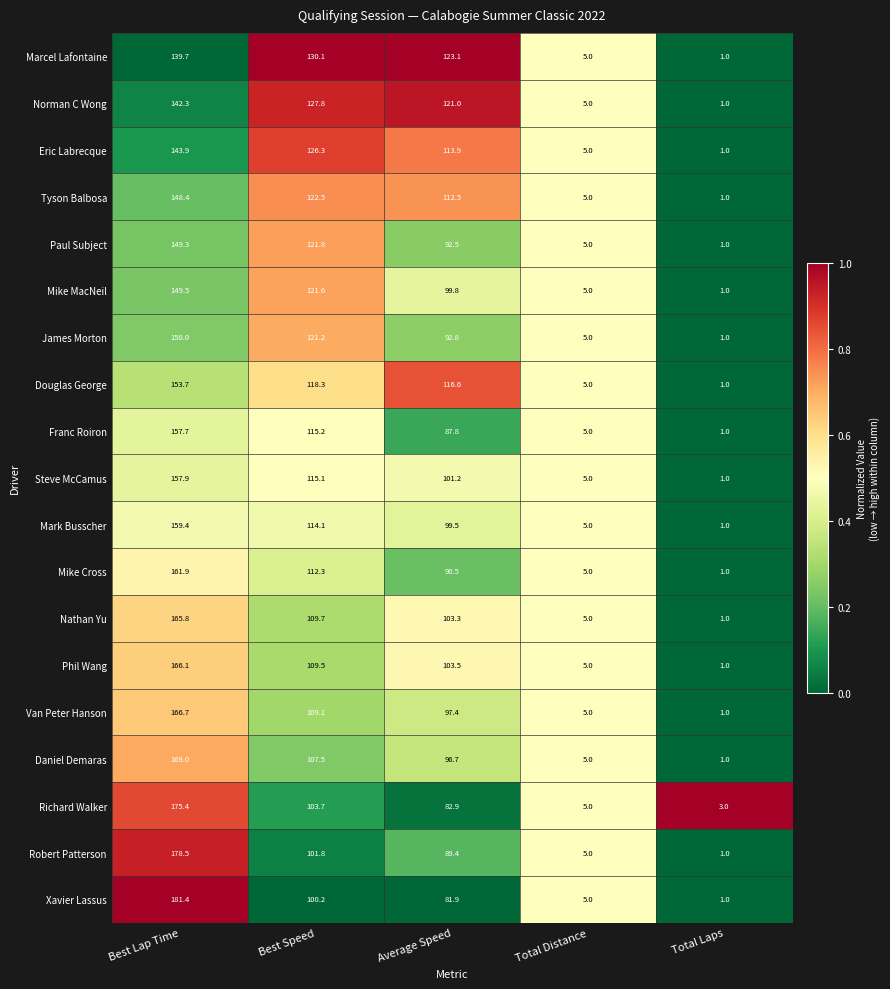

Which category has the lowest value across all series?

Total Laps